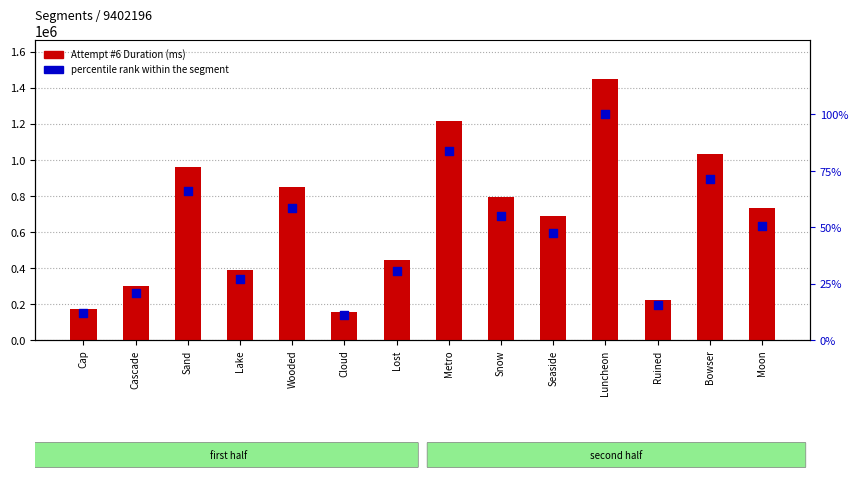

At which category is the sum across all series the highest?

Luncheon